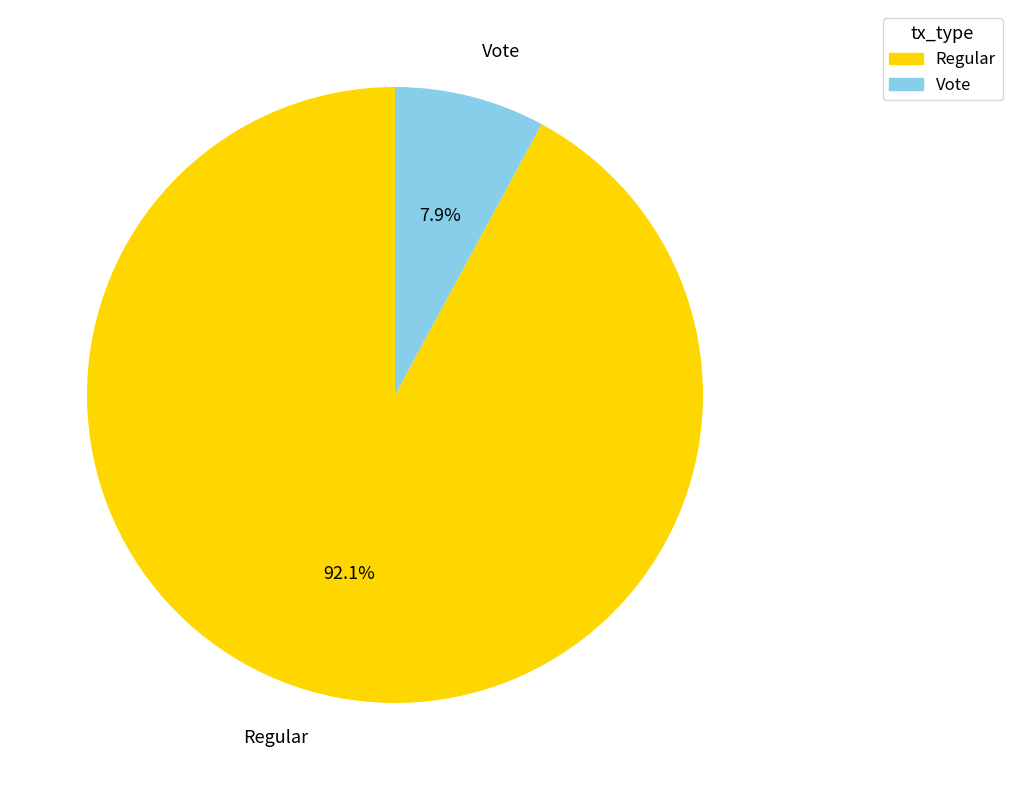

Is there a majority slice in this chart?

Yes